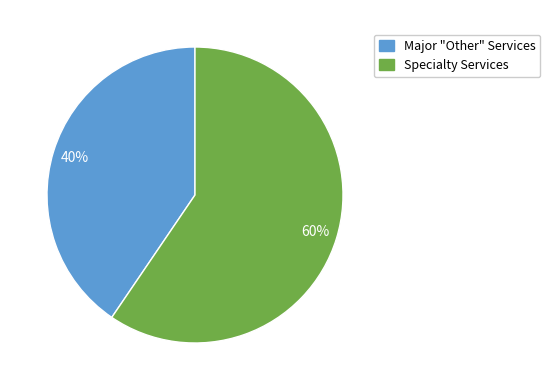

Is there a majority slice in this chart?

Yes